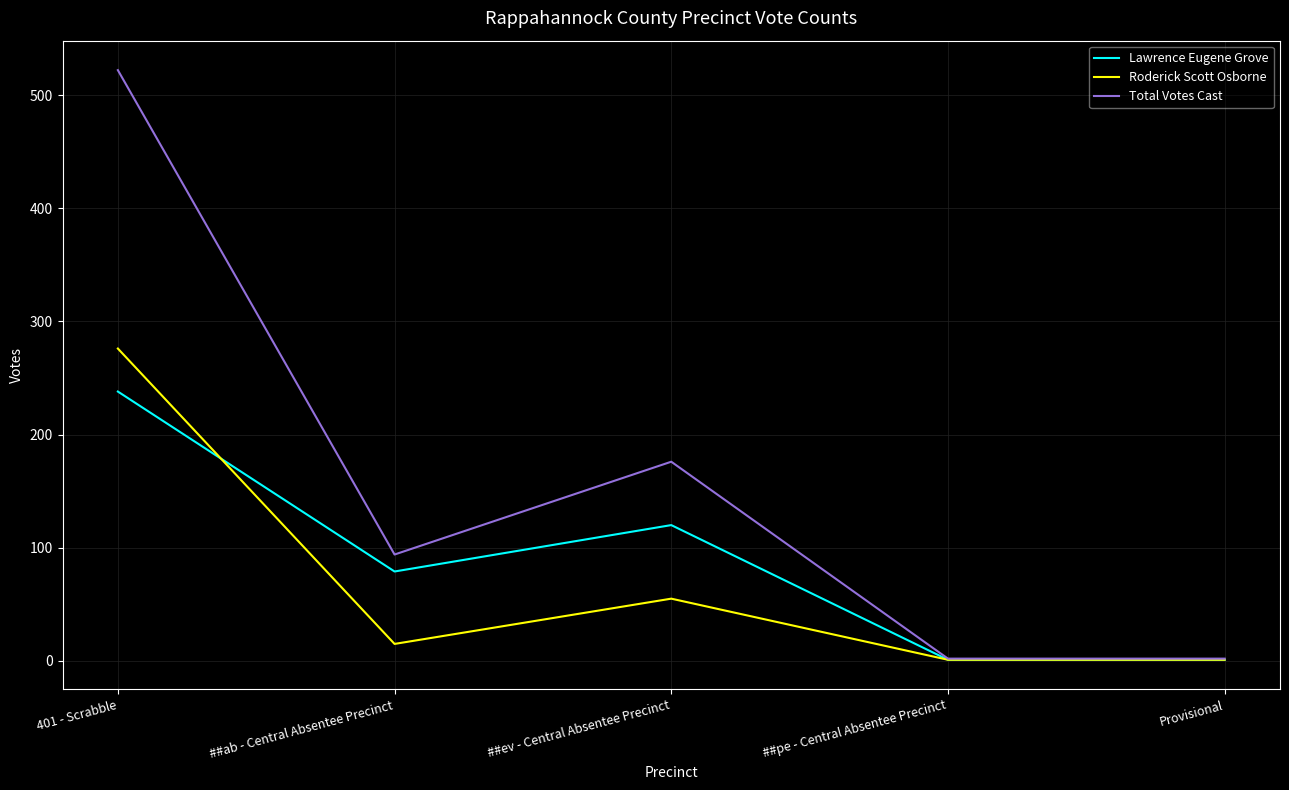

Where is the first local maximum for Lawrence Eugene Grove?

##ev - Central Absentee Precinct